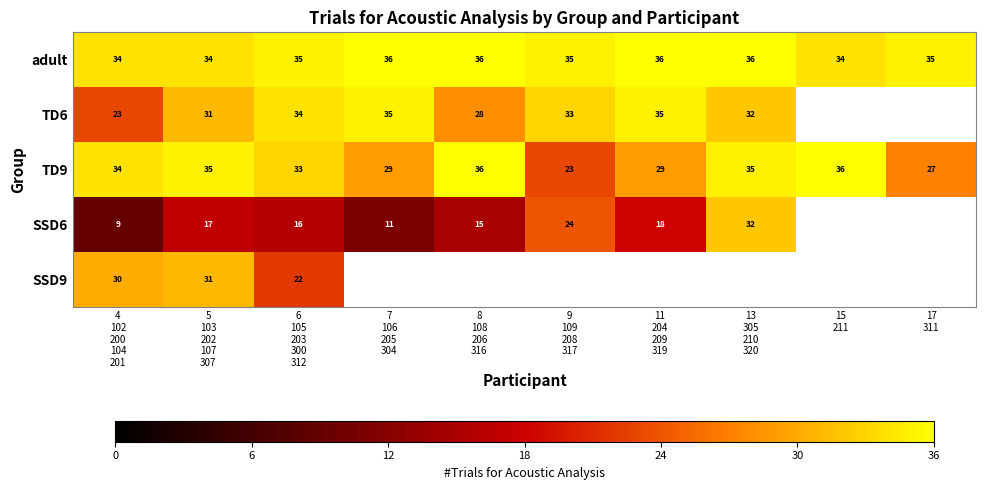

What is the difference between the highest and lowest values at 11
204
209
319?

18.0